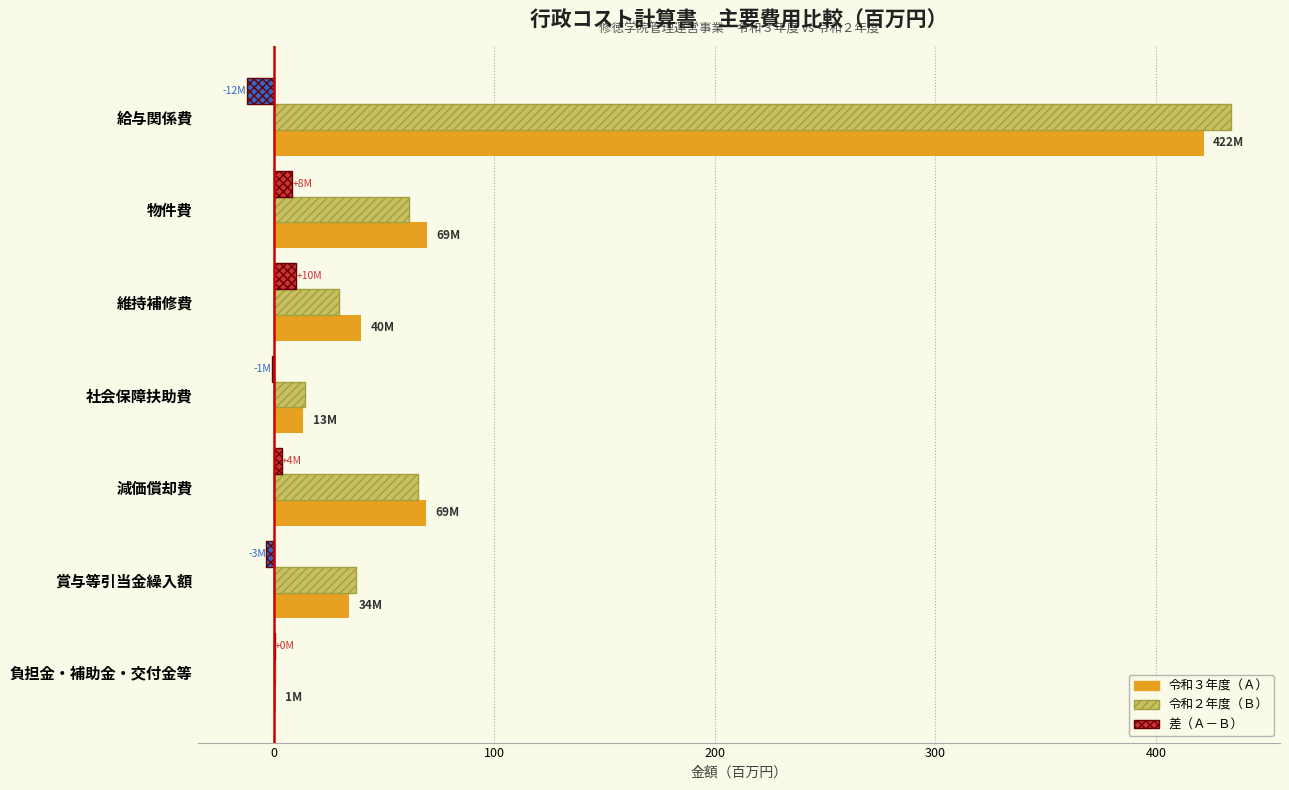

At which category does the chart reach its peak across all series?

給与関係費